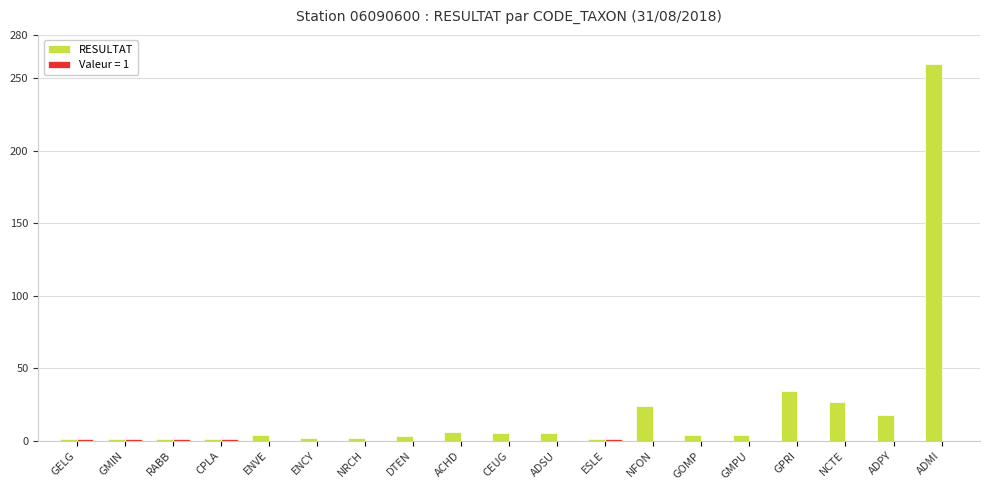

The RESULTAT series shows 53 at GPRI. True or false?

False